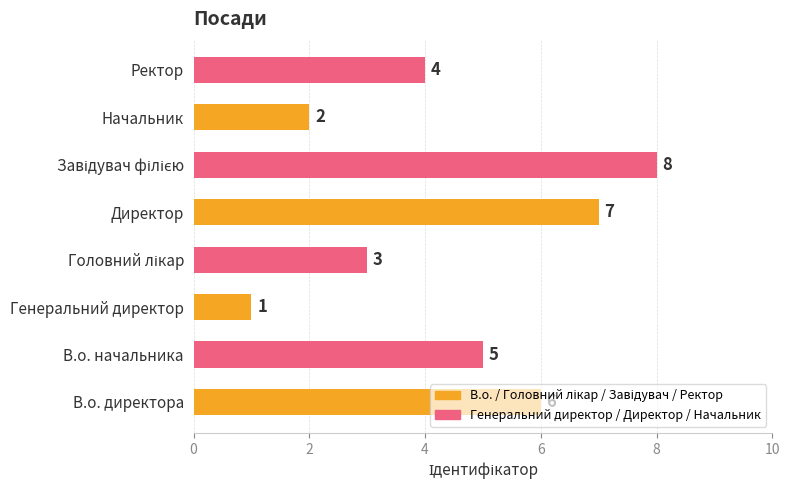

What is the ratio of the value at Начальник to the value at Генеральний директор?

2.0